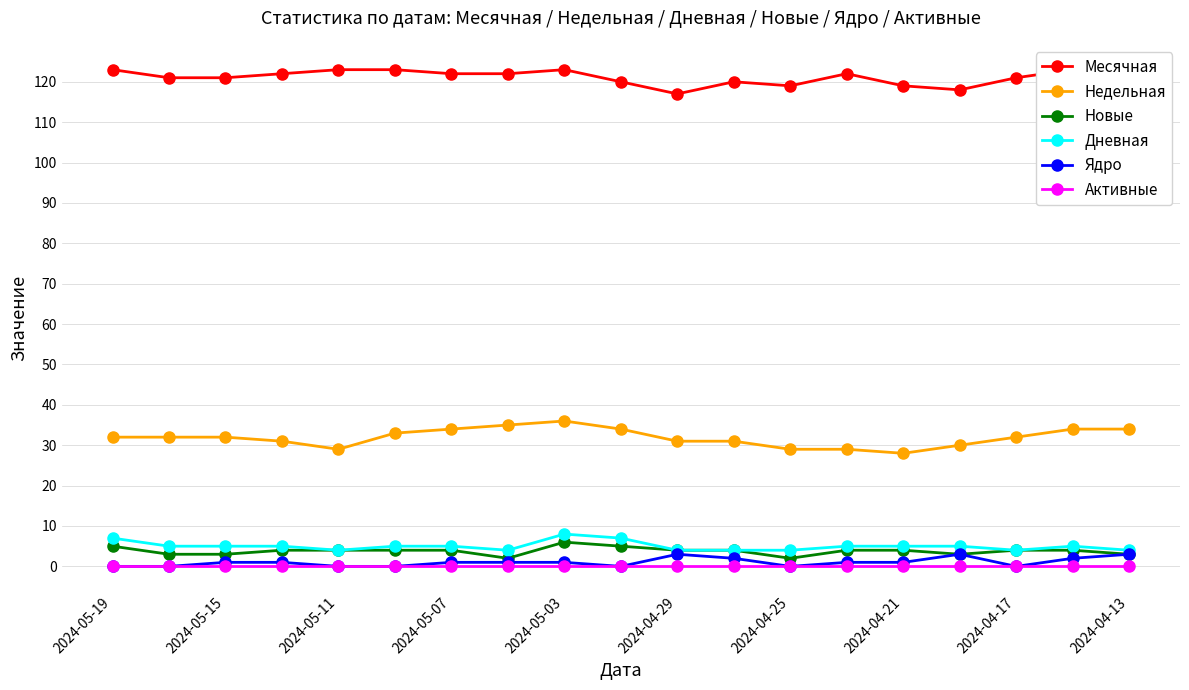

Reading right to left, transcribe all the data shown in this chart.

Месячная: 122	123	121	118	119	122	119	120	117	120	123	122	122	123	123	122	121	121	123
Недельная: 34	34	32	30	28	29	29	31	31	34	36	35	34	33	29	31	32	32	32
Новые: 3	4	4	3	4	4	2	4	4	5	6	2	4	4	4	4	3	3	5
Дневная: 4	5	4	5	5	5	4	4	4	7	8	4	5	5	4	5	5	5	7
Ядро: 3	2	0	3	1	1	0	2	3	0	1	1	1	0	0	1	1	0	0
Активные: 0	0	0	0	0	0	0	0	0	0	0	0	0	0	0	0	0	0	0